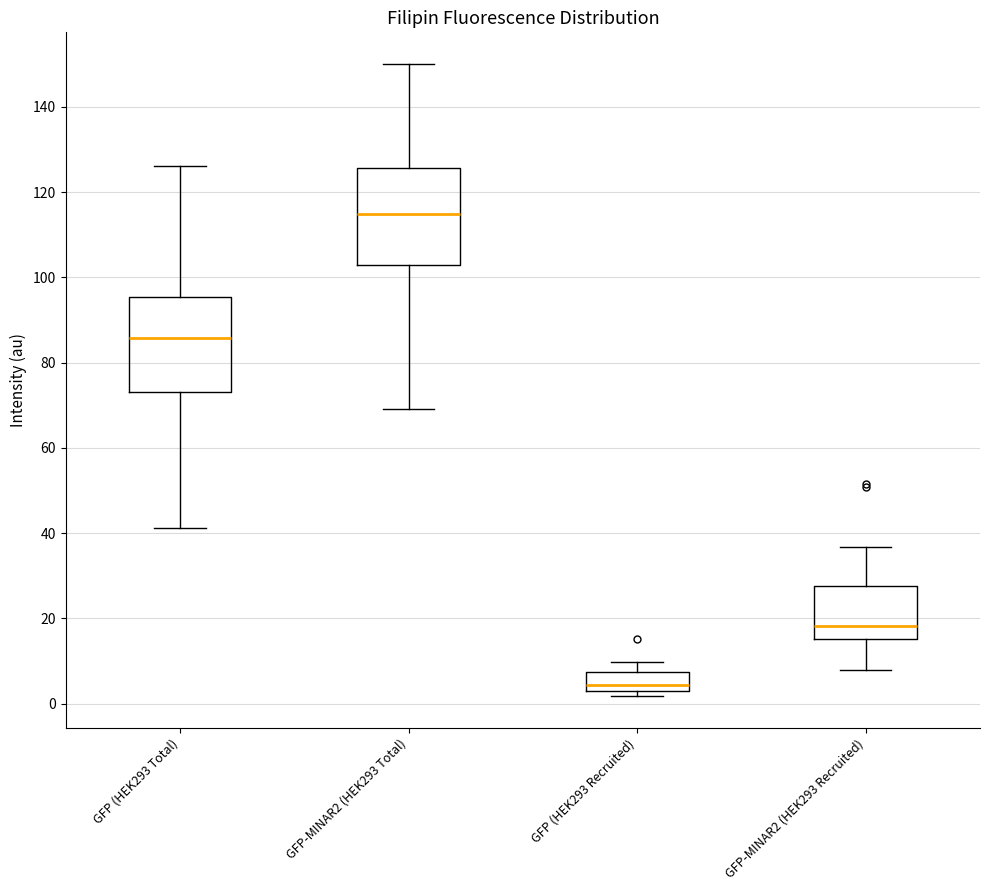

Reading left to right, read every box against the y-axis: the position of its median line, the range the box covers, and the ends of its whiskers. The values are not printed on the chart, so give them approximately, as read against the axis.

GFP (HEK293 Total): median 86, box 72 to 96, whiskers 42 to 126
GFP-MINAR2 (HEK293 Total): median 114, box 102 to 126, whiskers 70 to 150
GFP (HEK293 Recruited): median 4, box 2 to 8, whiskers 2 (just below the box's lower edge) to 10
GFP-MINAR2 (HEK293 Recruited): median 18, box 16 to 28, whiskers 8 to 36